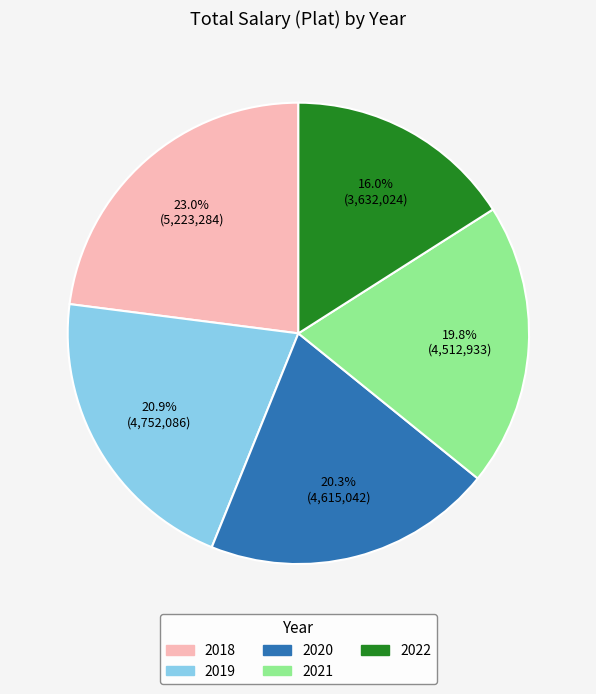

How many slices are in this pie chart?

5